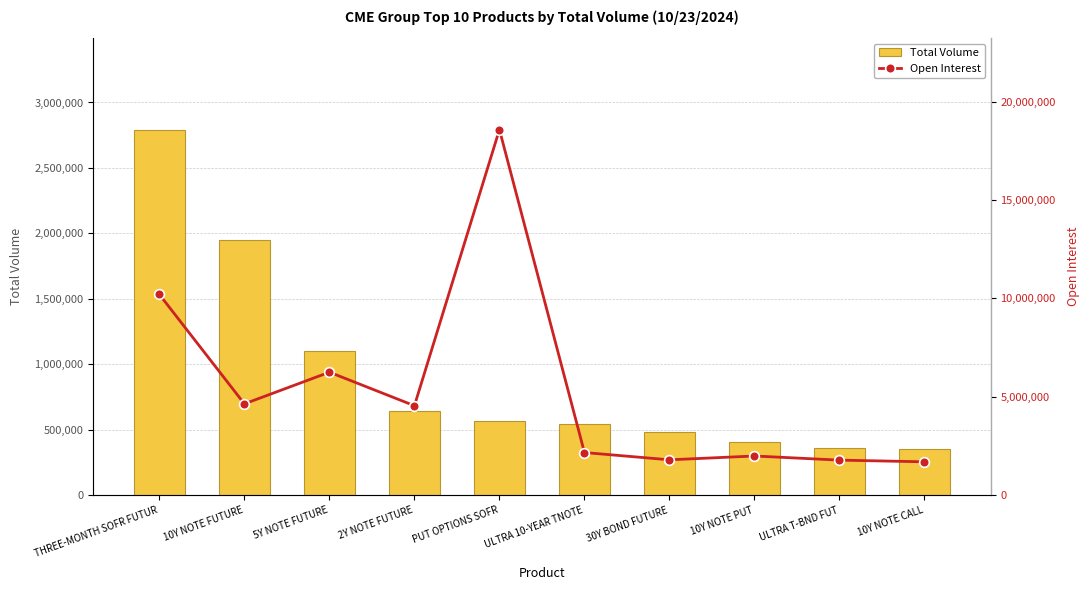

What is the label of the 5th bar from the left?

PUT OPTIONS SOFR